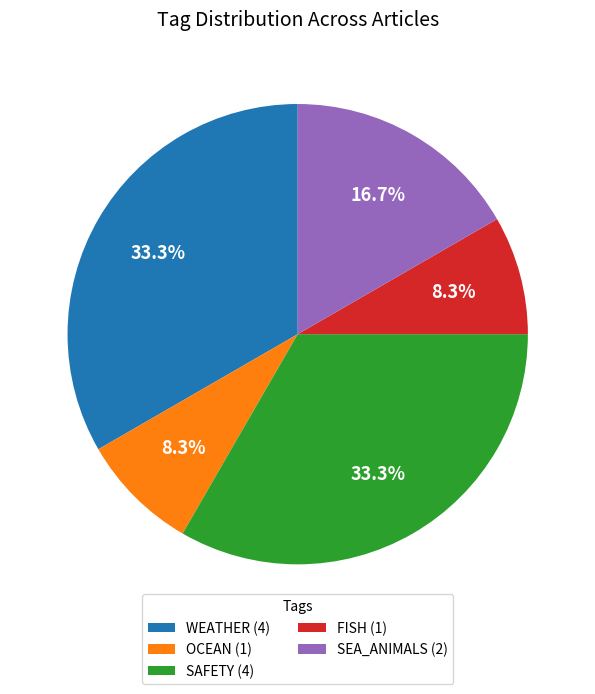

Is there a majority slice in this chart?

No